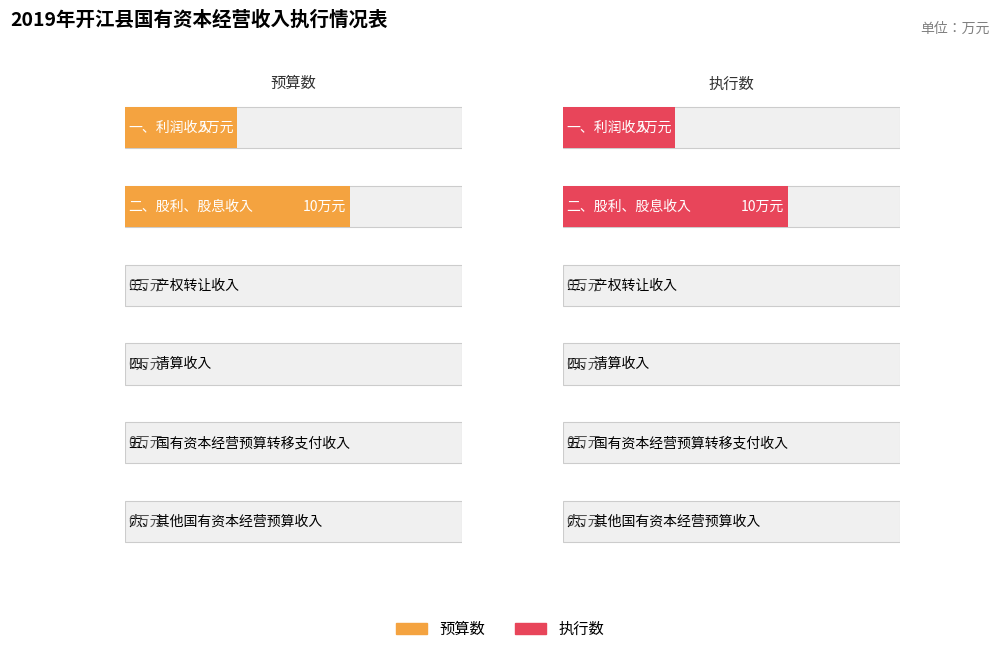

At how many categories does at least one series exceed 8?

1